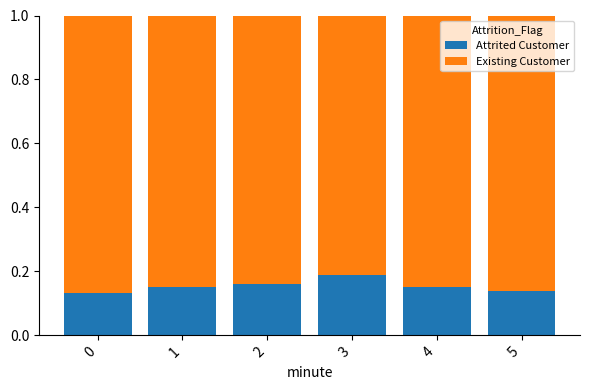

The Attrited Customer series shows 0.1 at 2. True or false?

False